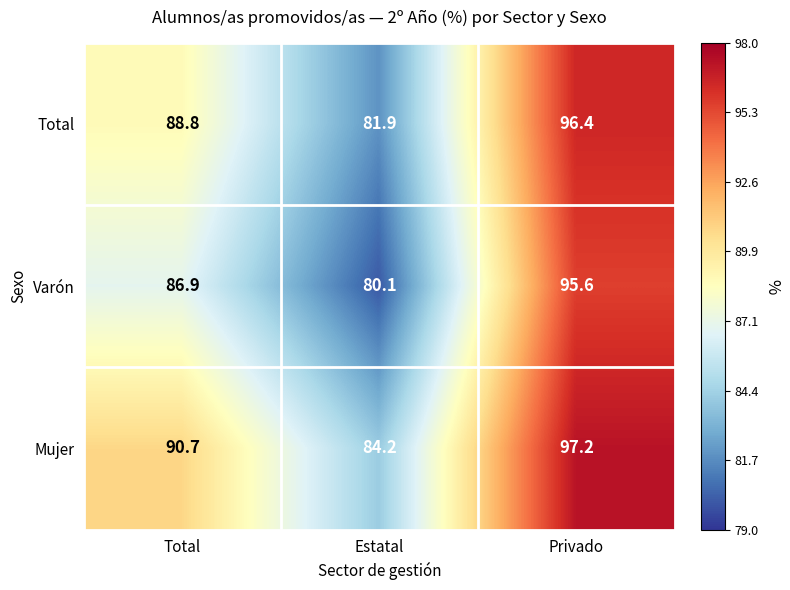

Which category has the highest value across all series?

Privado